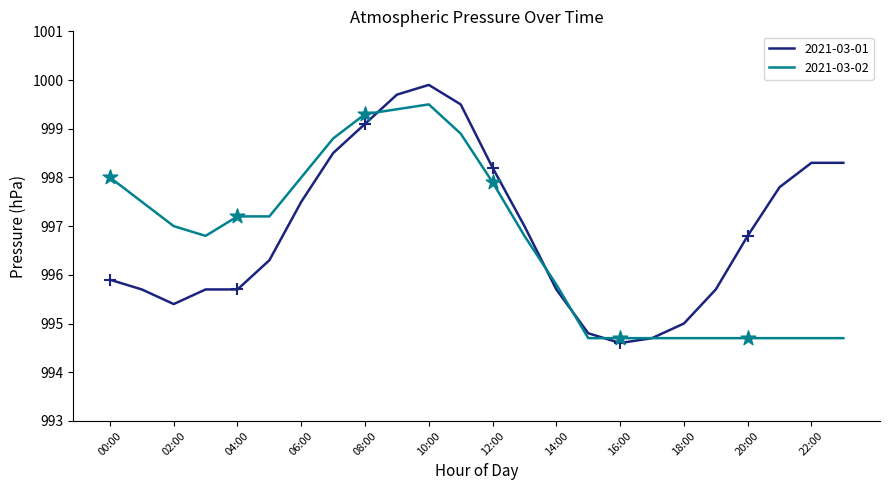

At how many categories does at least one series exceed 999?

4